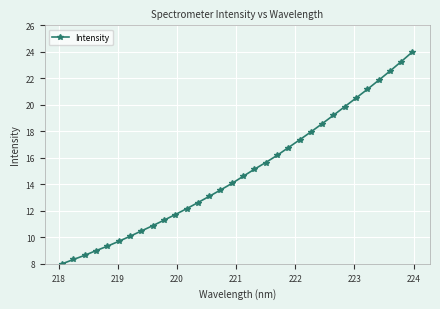

What is the difference between the second highest and minimum values?

15.3